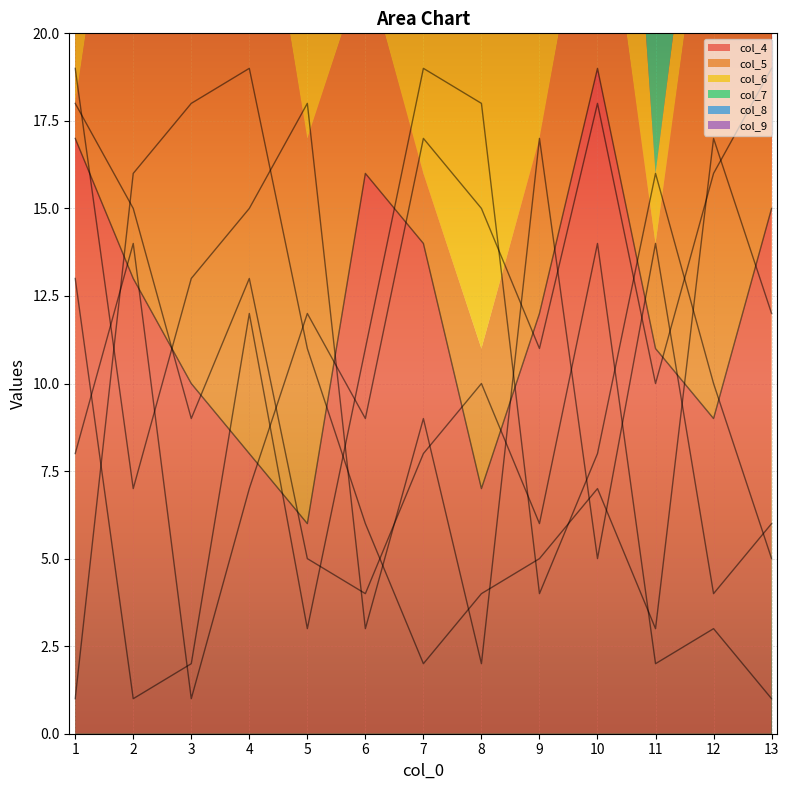

What is the value of the col_9 point at the 11th from the left?

16